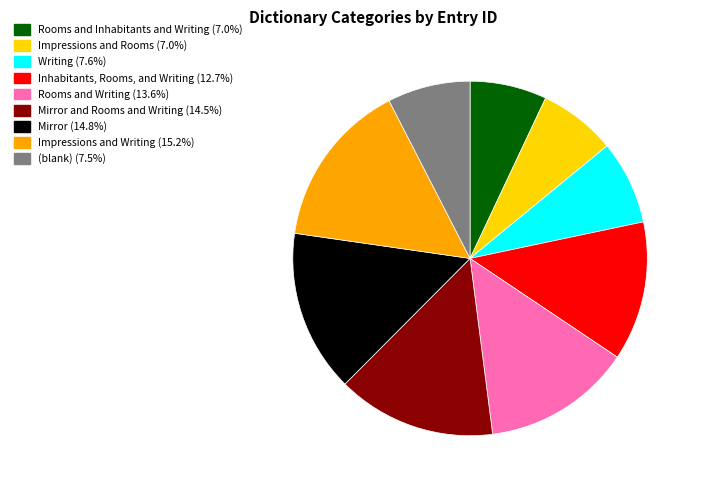

How many segments does this pie chart have?

9